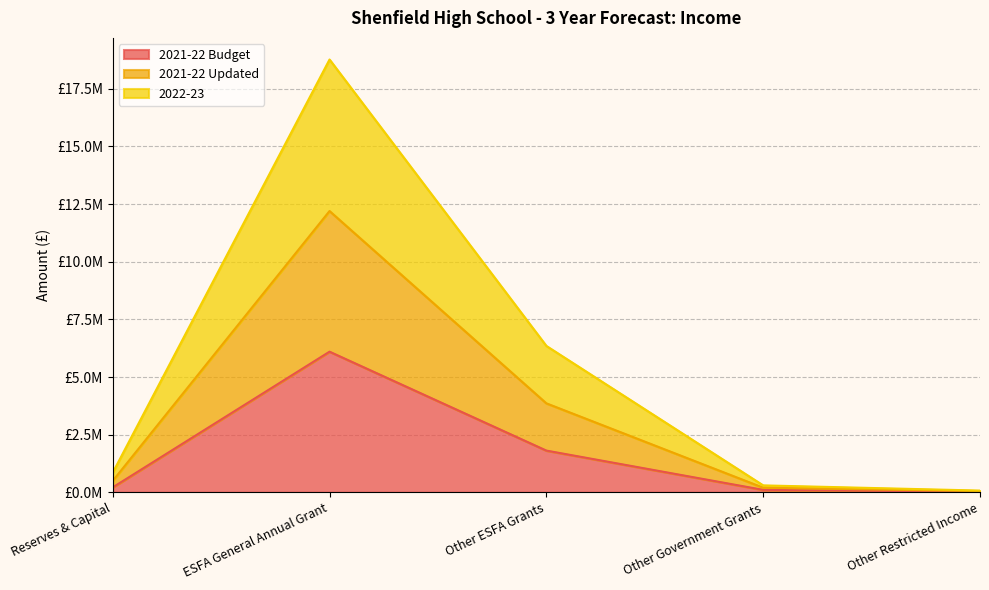

True or false: 2021-22 Updated has more than 1 interior local peaks.

False